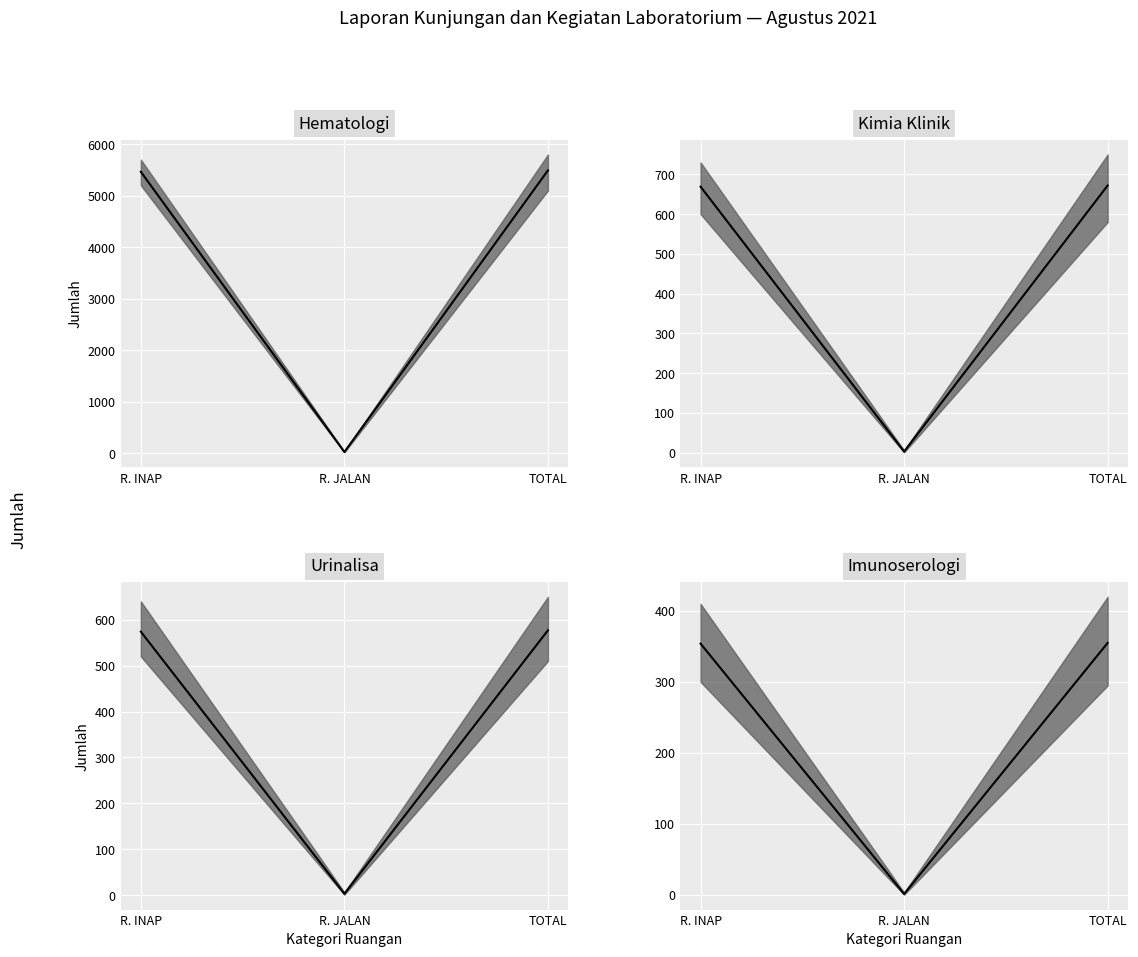

What position from the right is R. JALAN?

2